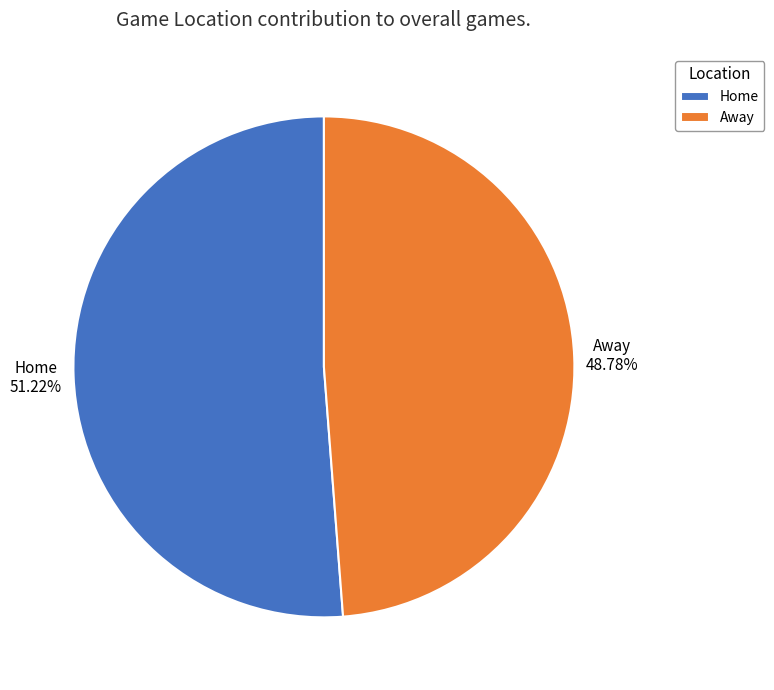

What is the smallest slice in the pie chart?

Away